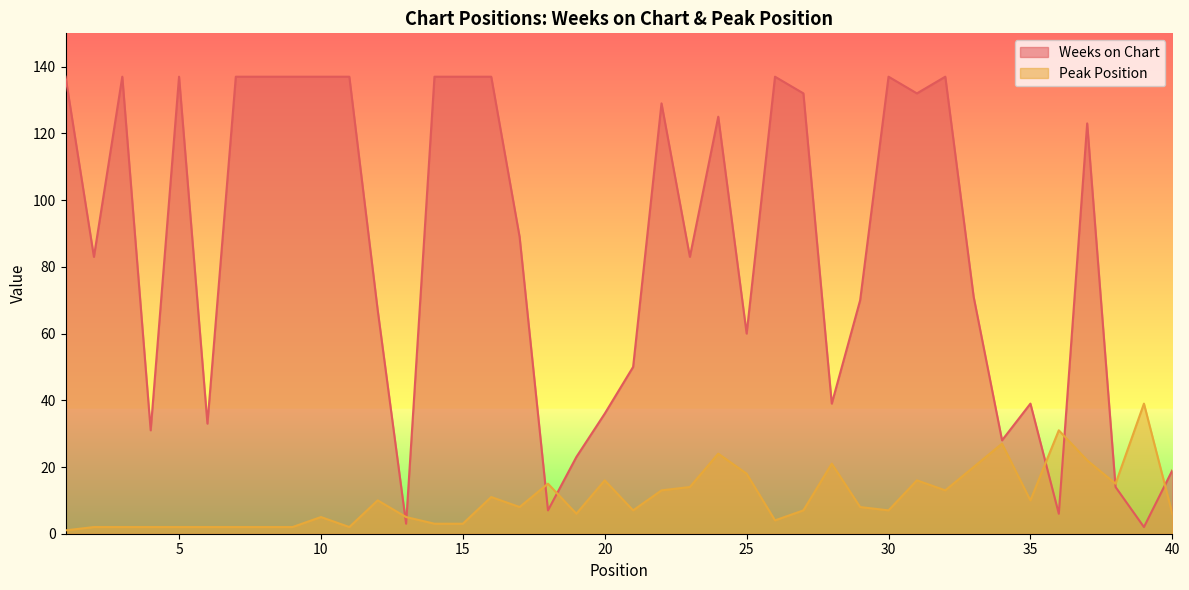

At which category is the sum across all series the highest?

32